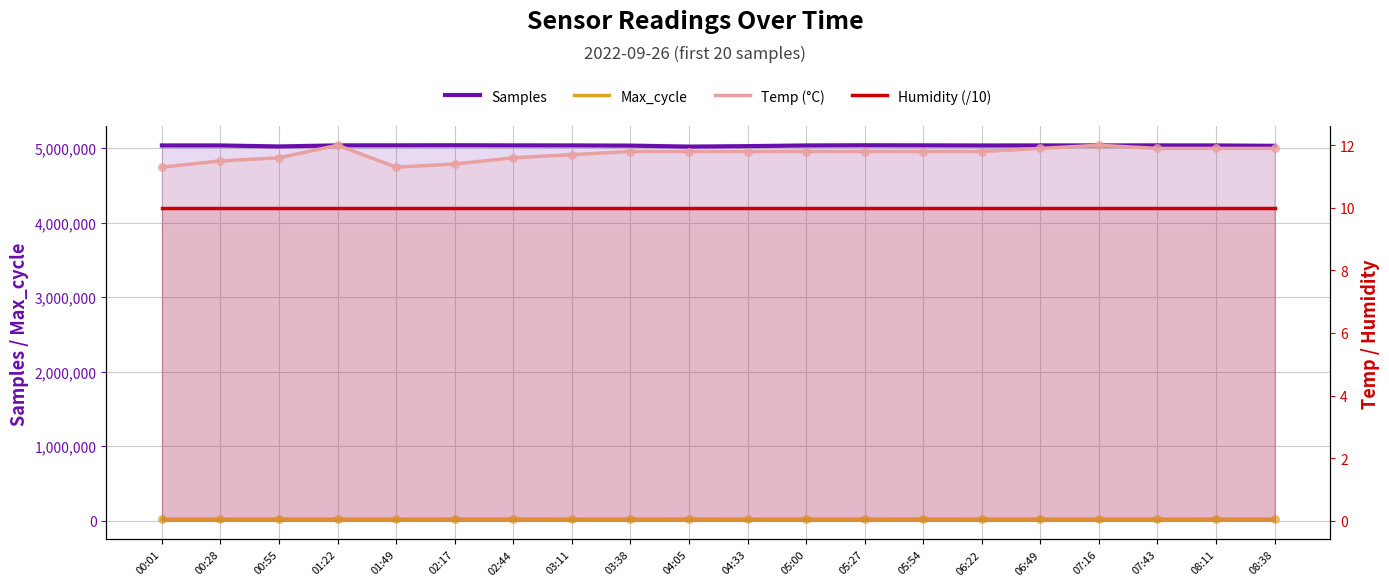

Which series reaches the minimum Y coordinate?

Humidity (/10)